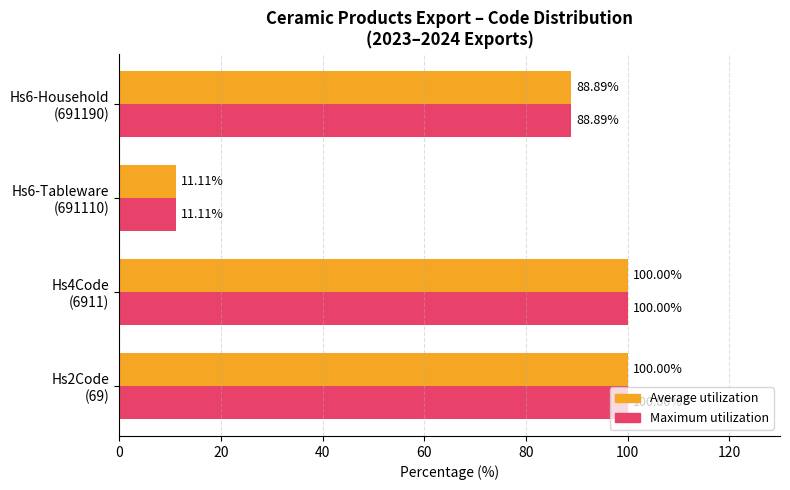

At how many categories does at least one series exceed 43?

3